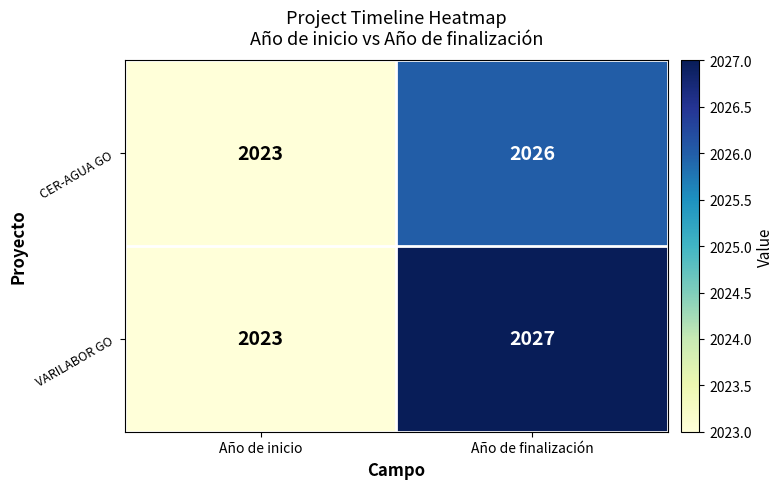

Reading left to right, what are all the values shown in this chart?

CER-AGUA GO: Año de inicio=2023	Año de finalización=2026
VARILABOR GO: Año de inicio=2023	Año de finalización=2027